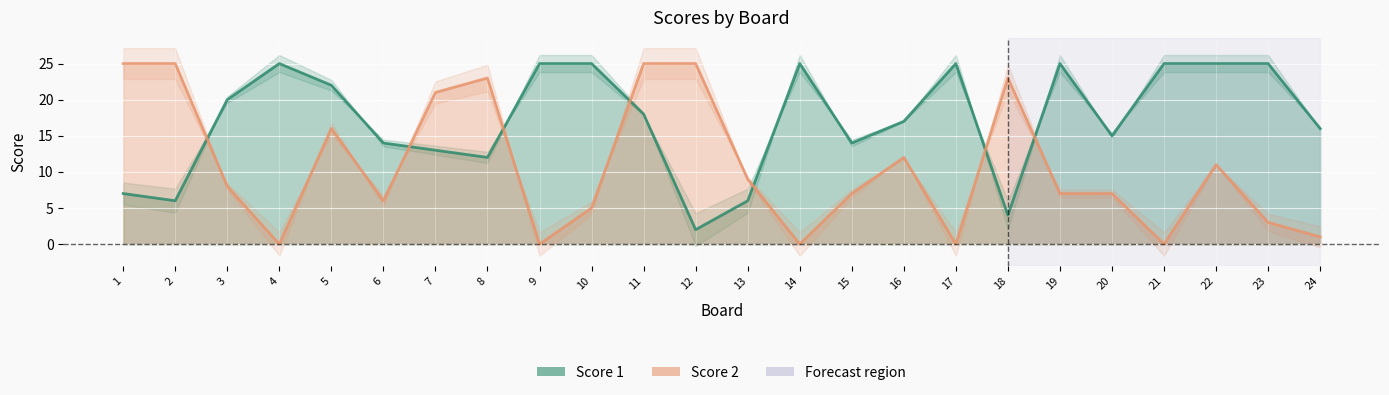

Which has a higher value, 6 or 23?

23